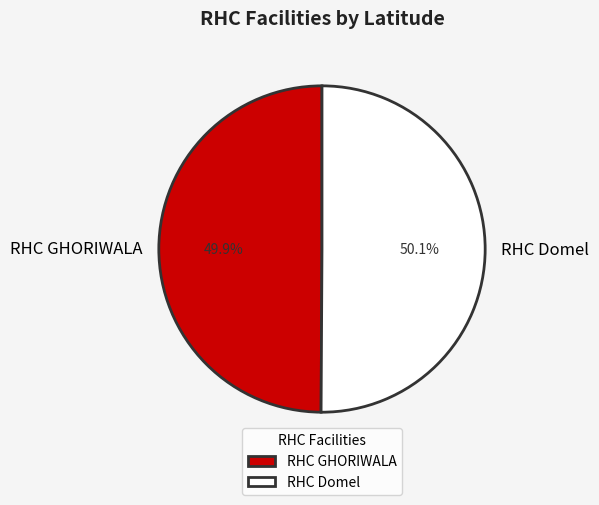

Is the sum of RHC Domel and RHC GHORIWALA greater than half?

Yes